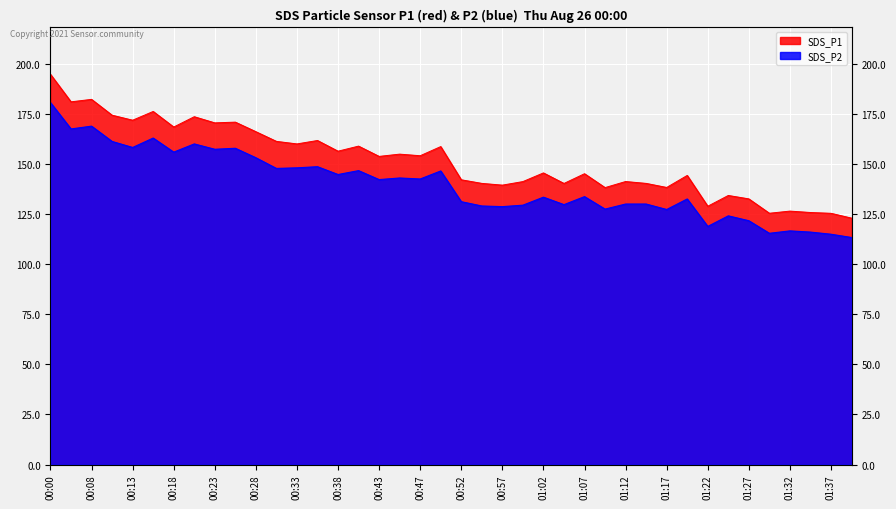

The SDS_P1 series shows 95.5 at 00:43. True or false?

False